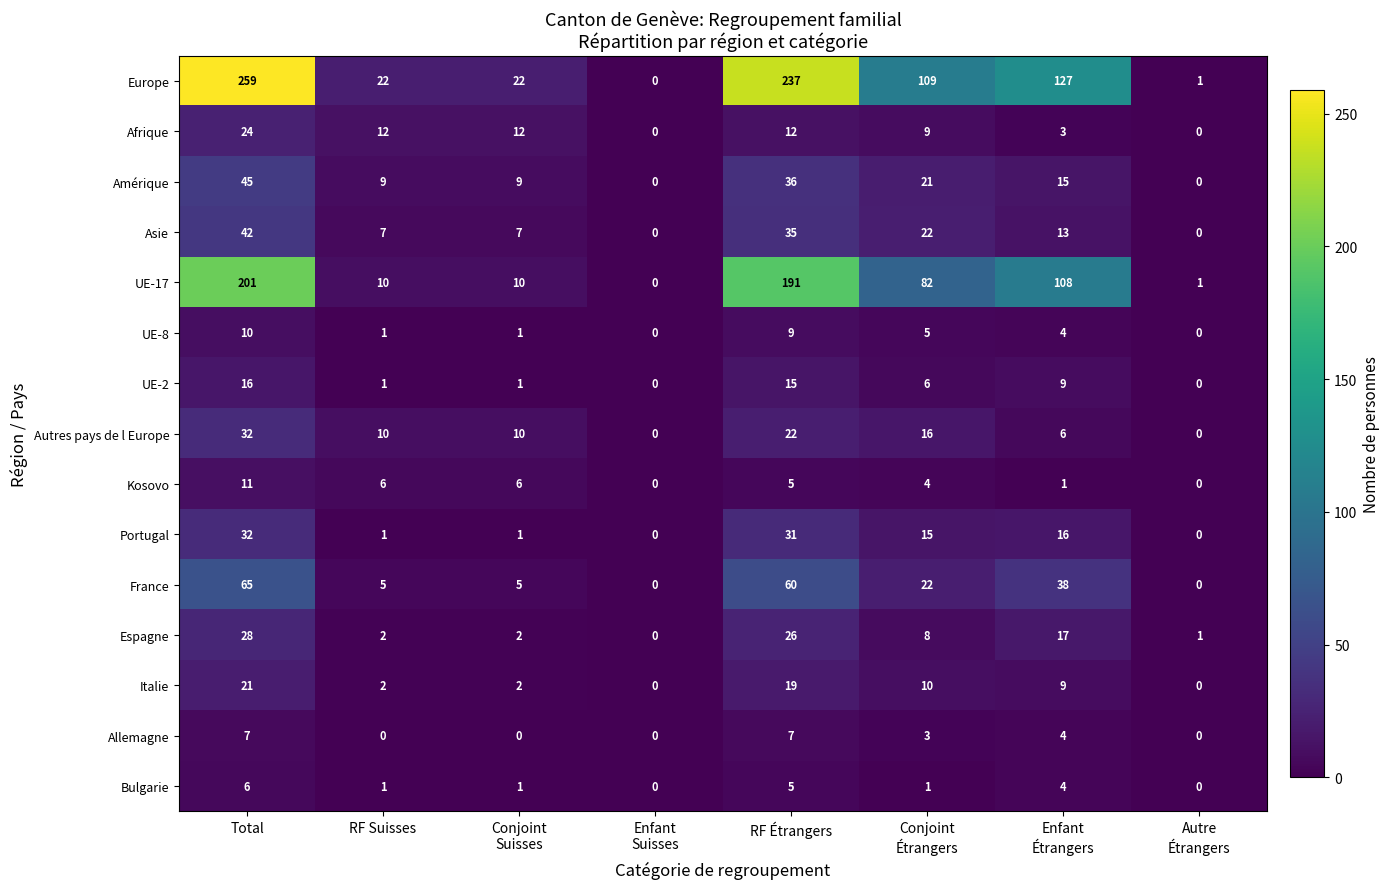

What is the greatest value displayed?

259